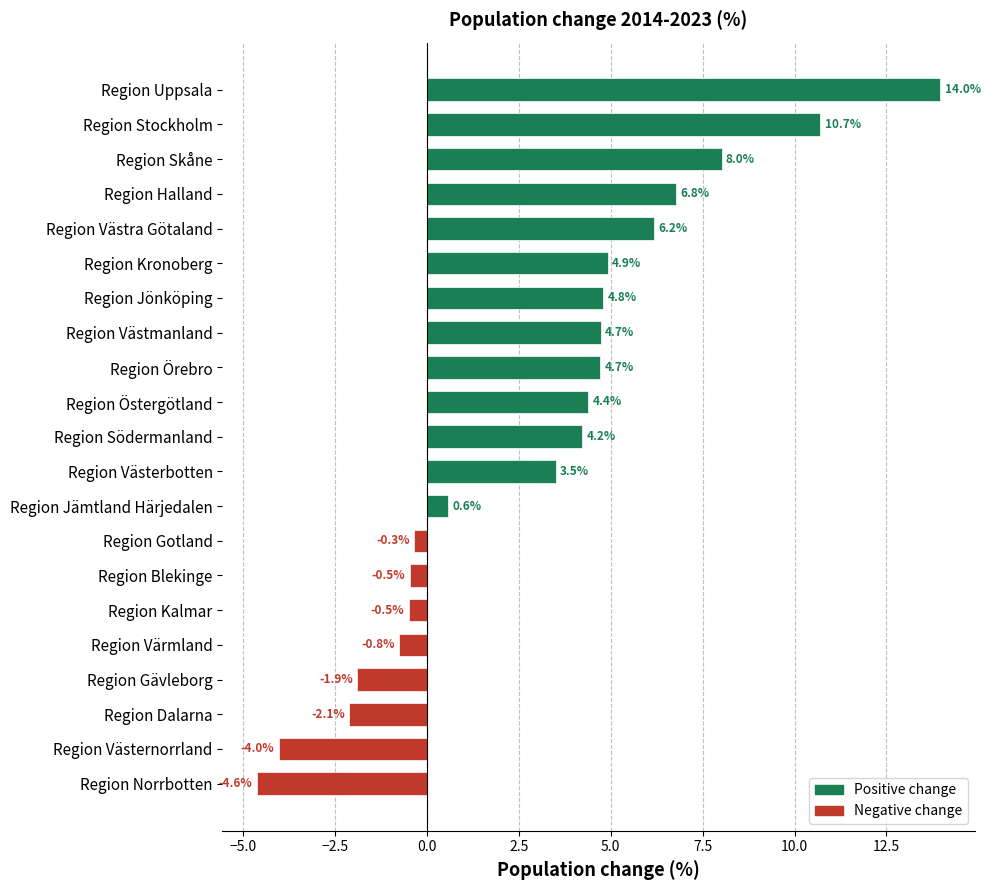

Where is the data nearest to the value 4?

Region Södermanland